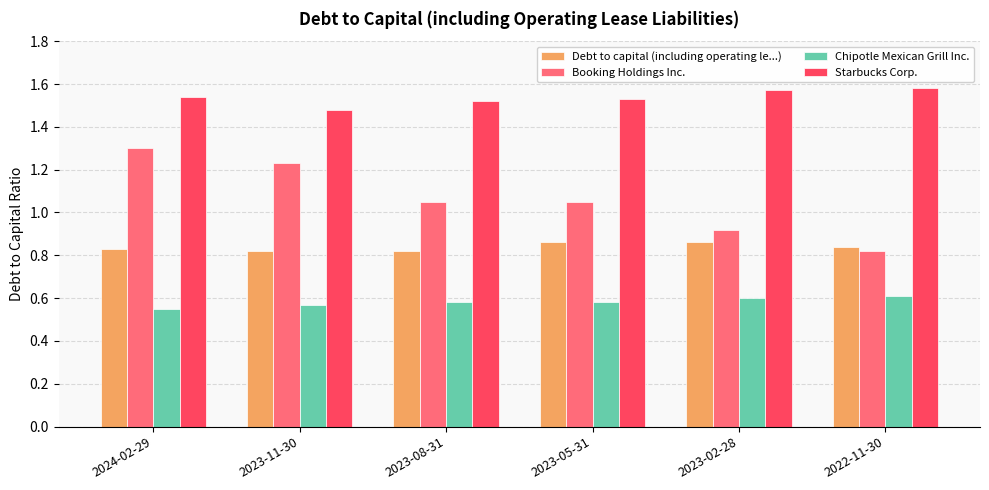

Are the bars horizontal?

No